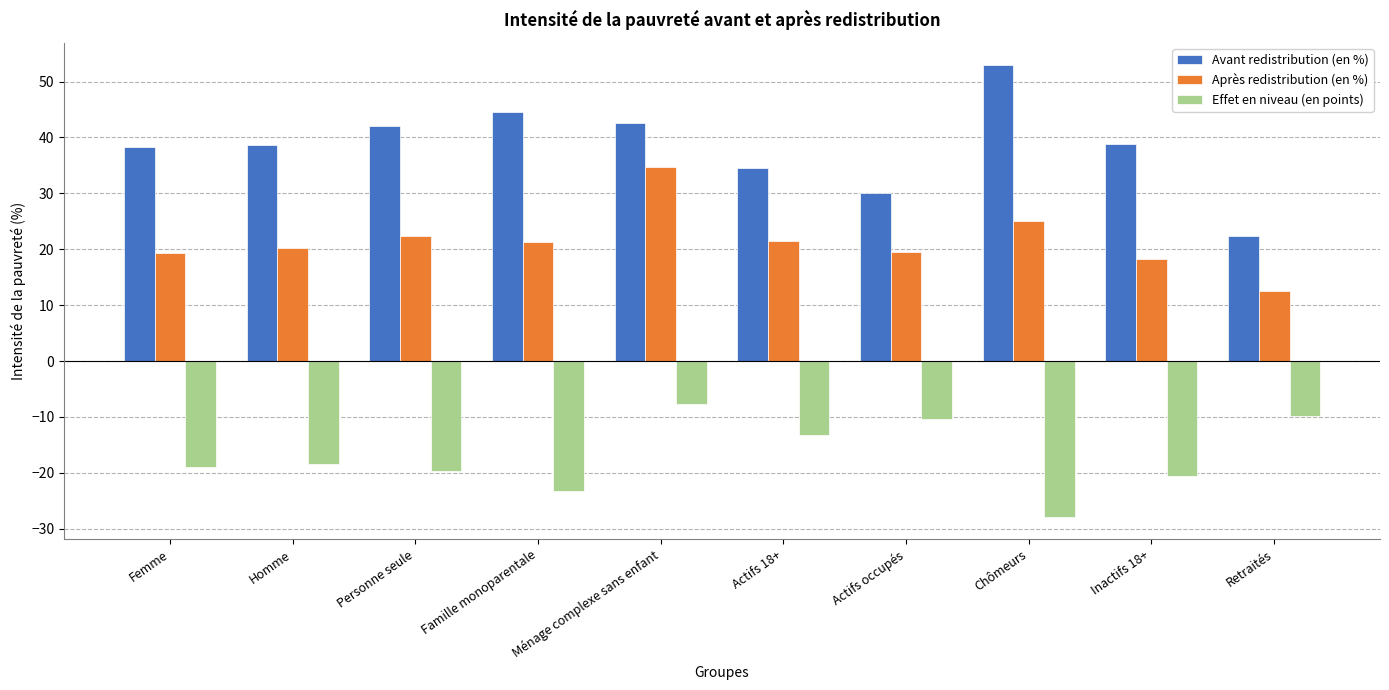

Which series has the widest spread of values?

Avant redistribution (en %)